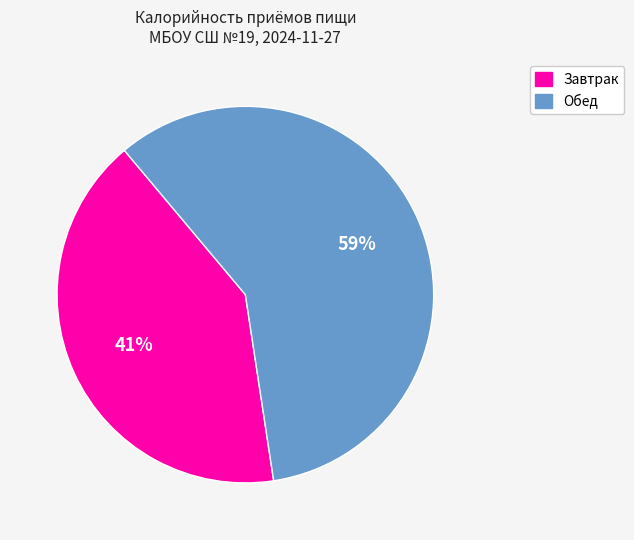

What is the smallest slice in the pie chart?

Завтрак